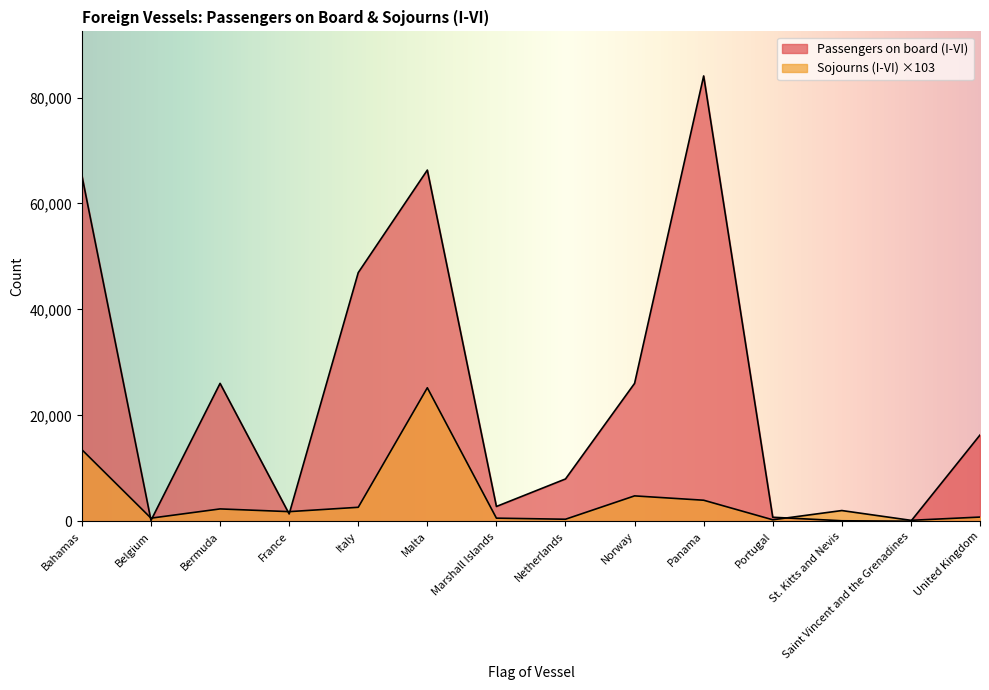

Reading left to right, extract all data points from this chart.

Passengers on board (I-VI): 65255.0	192.0	26052.0	1409.0	46955.0	66306.0	2818.0	8011.0	26051.0	84071.0	786.0	119.0	41.0	16306.0
Sojourns (I-VI): 13533.4	615.2	2358.1	1845.5	2665.7	25221.3	615.2	410.1	4818.7	3998.5	307.6	2050.5	205.1	820.2